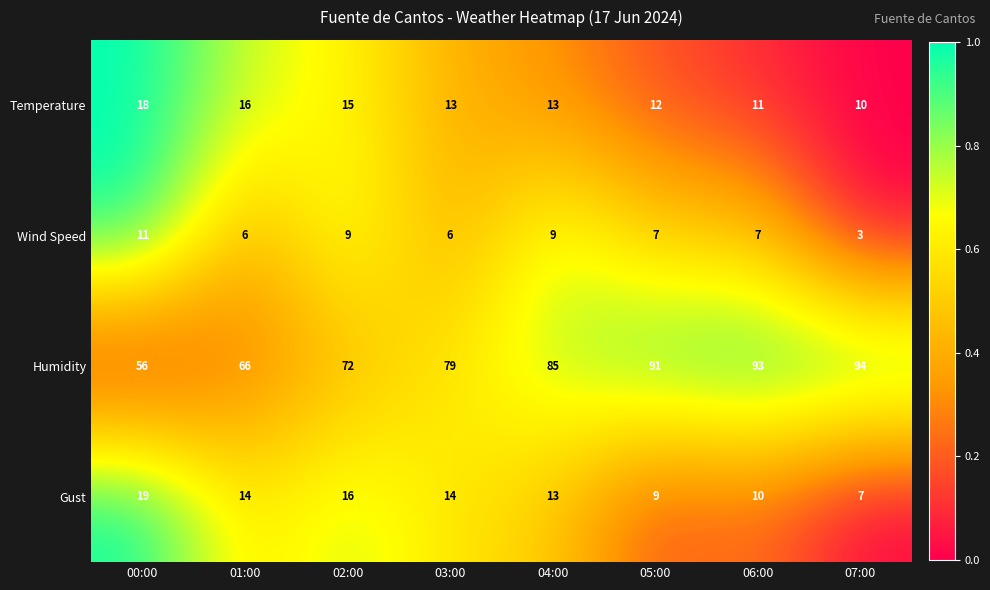

Which series has the largest total across all categories?

Humidity